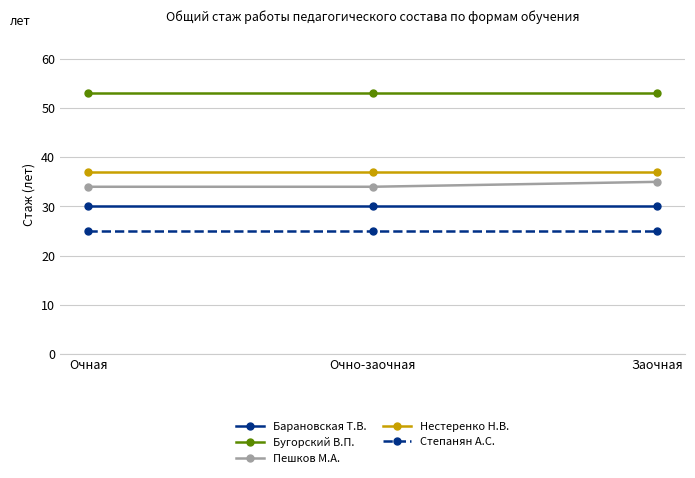

What is the highest value of the Степанян А.С. series?

25